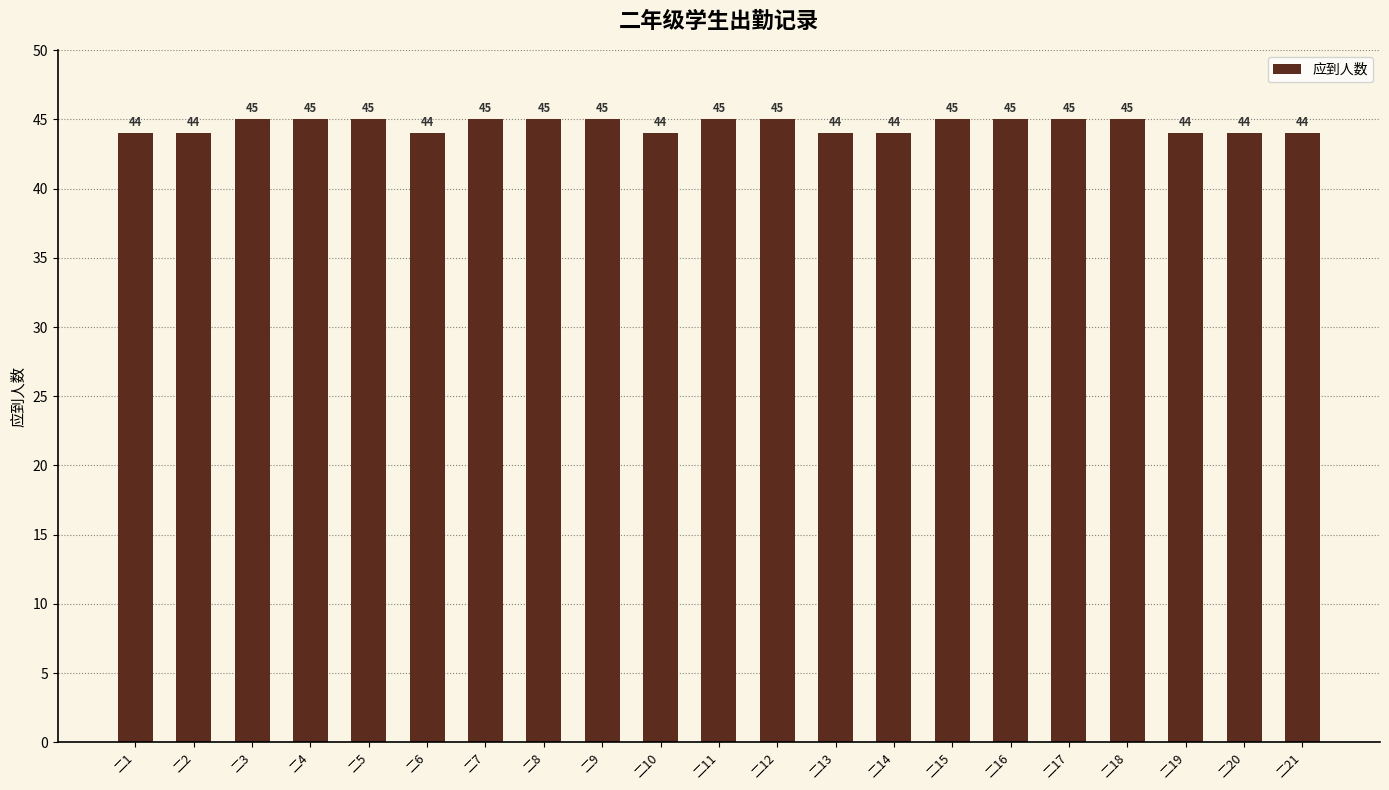

Approximately how many times larger is the value at 二9 compared to 二13?

1.0